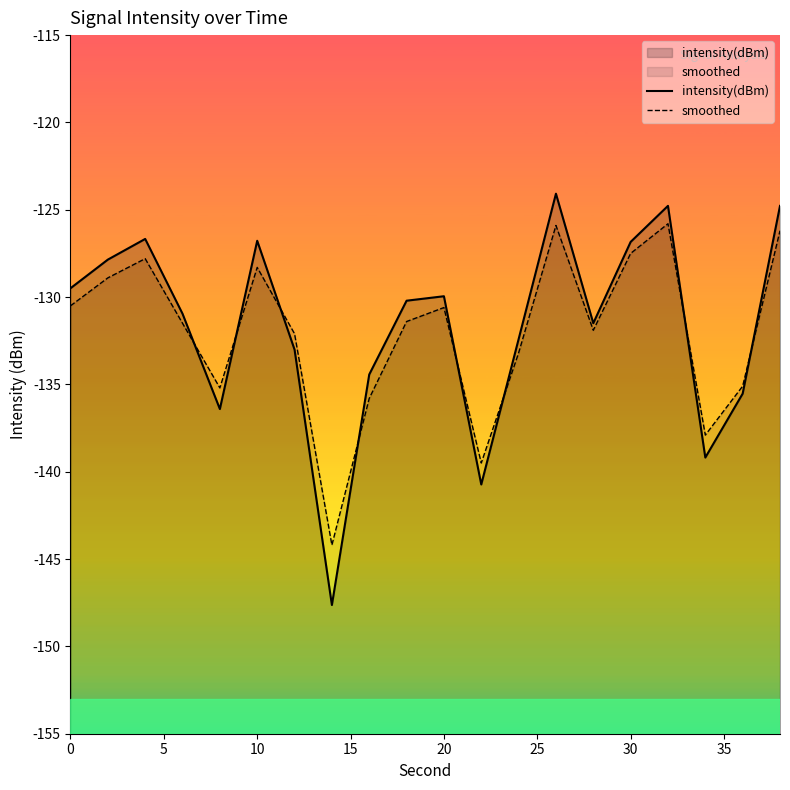

How many interior local valleys does the smoothed series have?

5